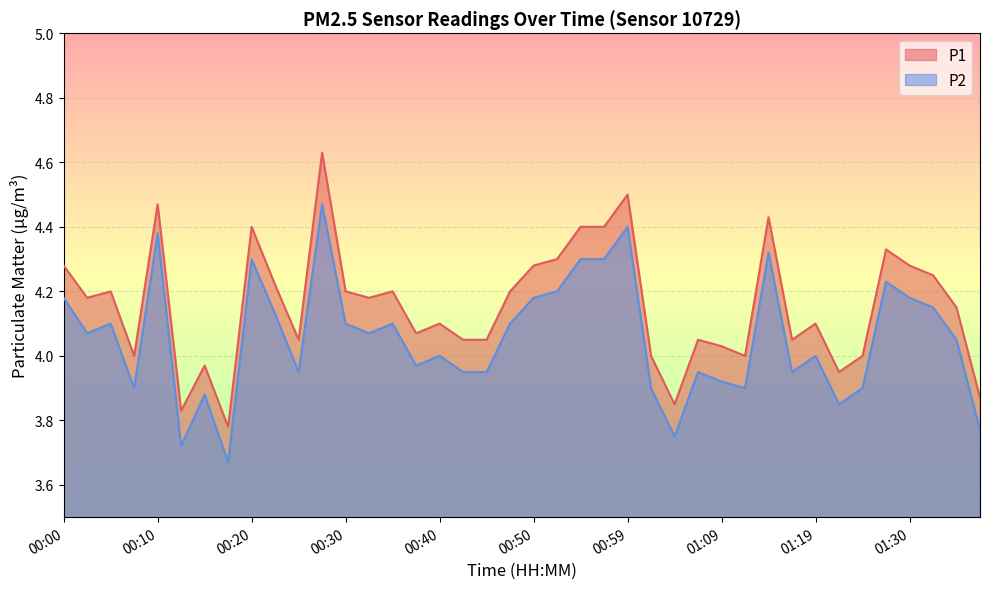

How many values in the P1 series exceed 4?

30